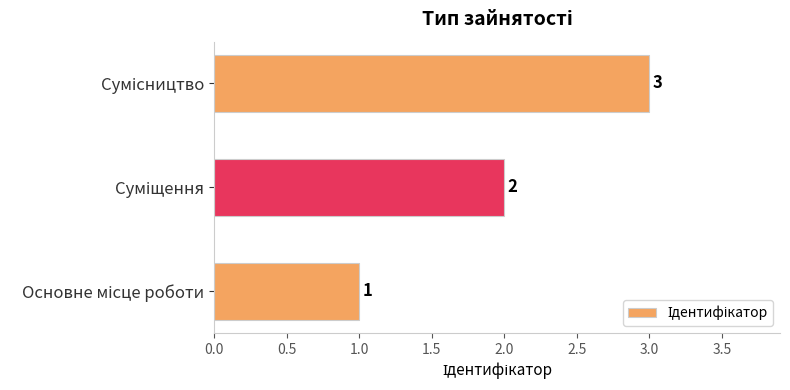

How many values are between 1 and 3?

3